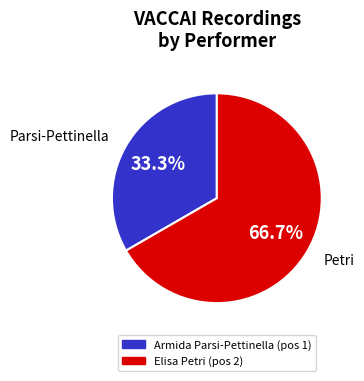

Does any single category account for the majority?

Yes